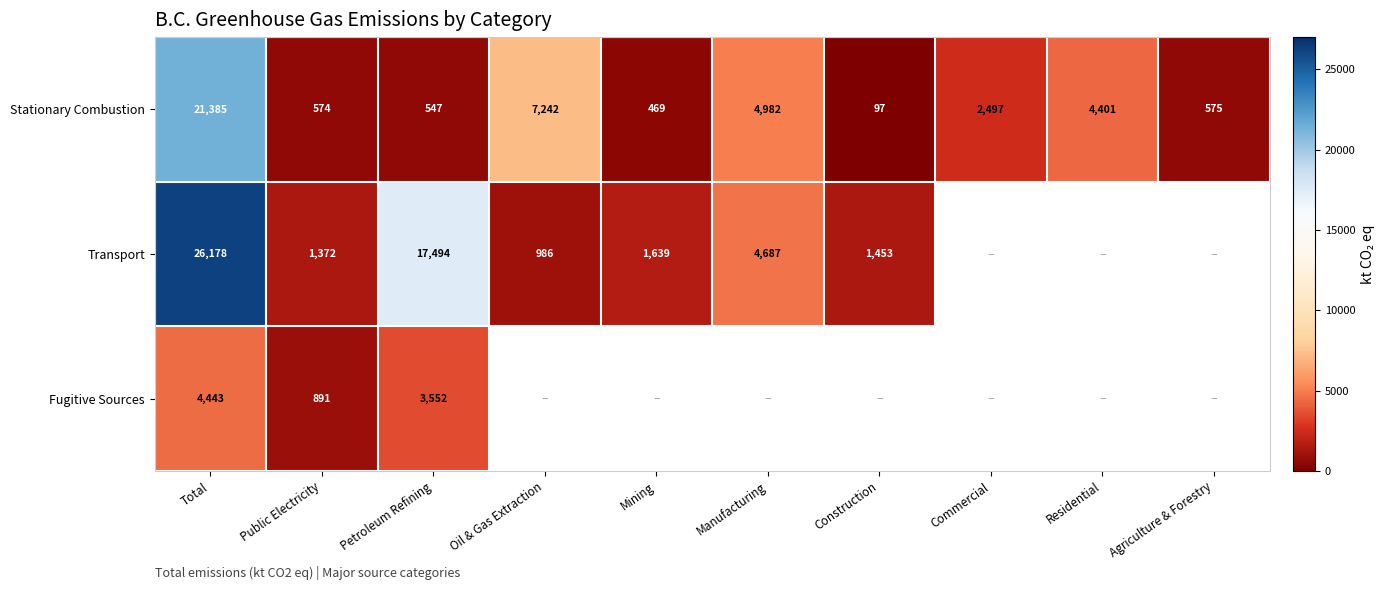

Where is Stationary Combustion nearest to the value 10741?

Oil & Gas Extraction